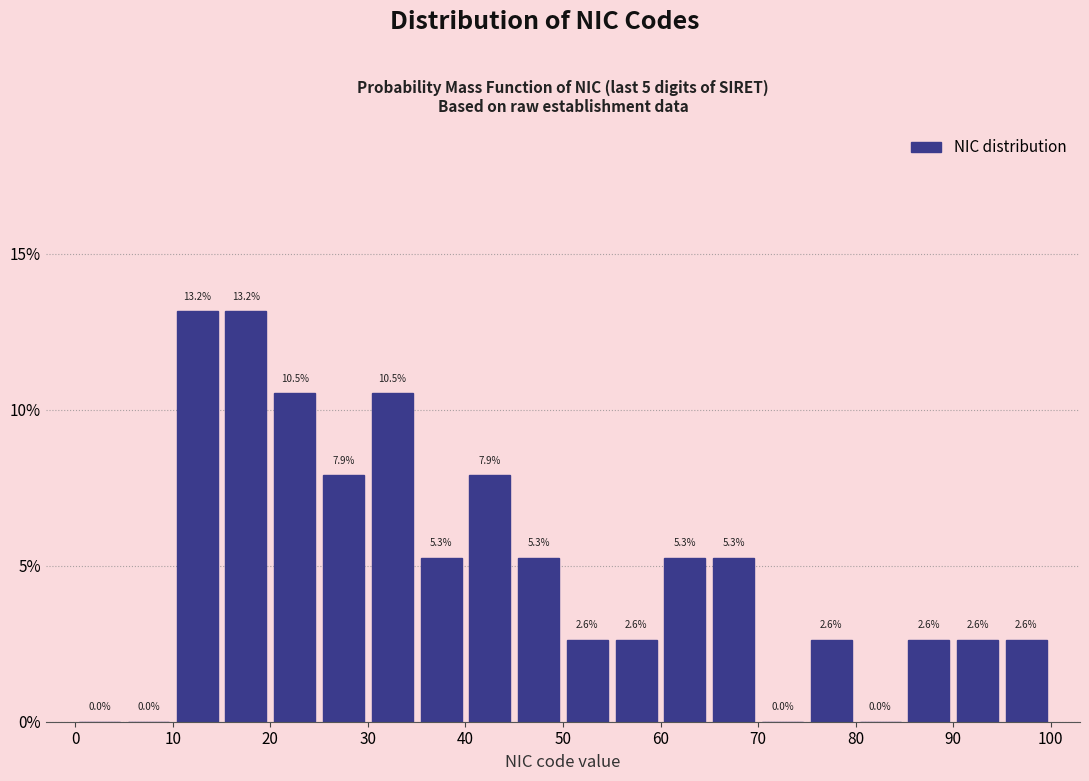

What is the height of the bar covering 50 to 55 on the x-axis?

2.6